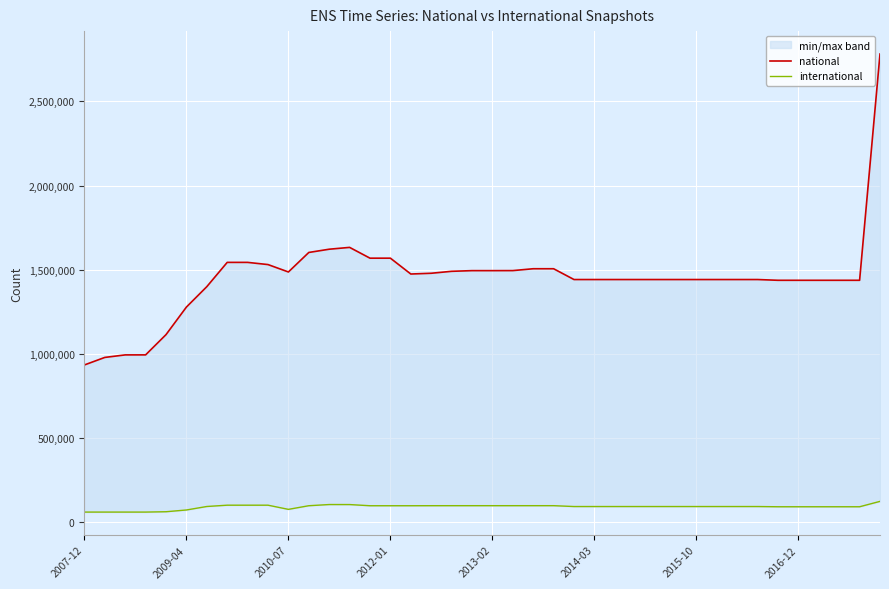

At which category is the sum across all series the highest?

39